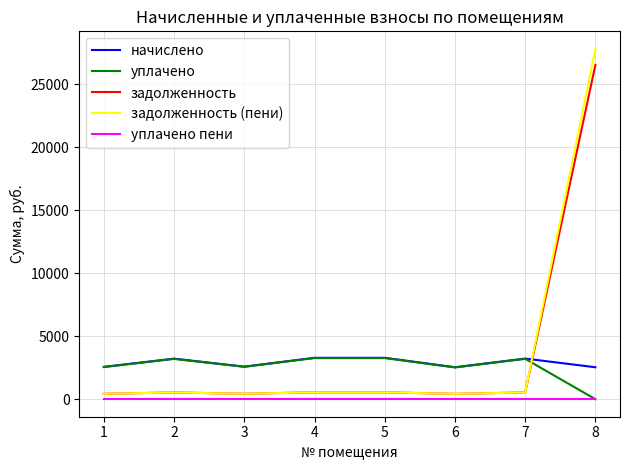

How many intersections are there between уплачено and задолженность?

1